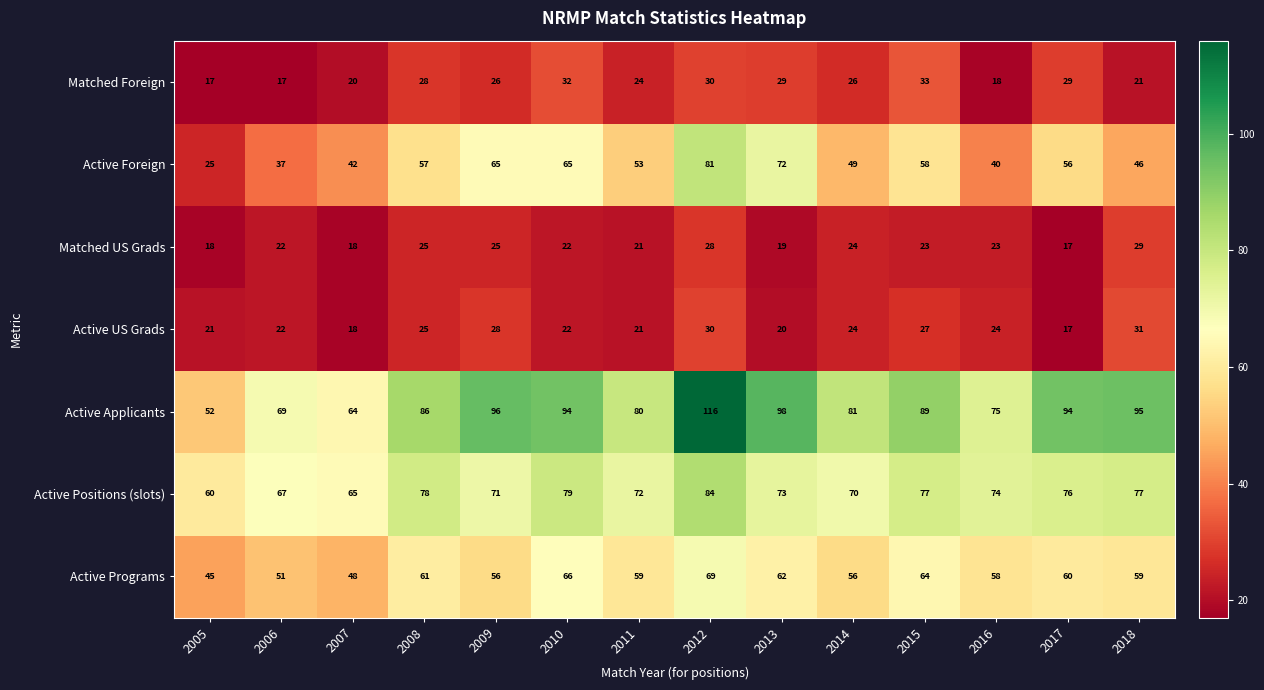

What is the difference between the second highest and second lowest values in the Active Foreign series?

35